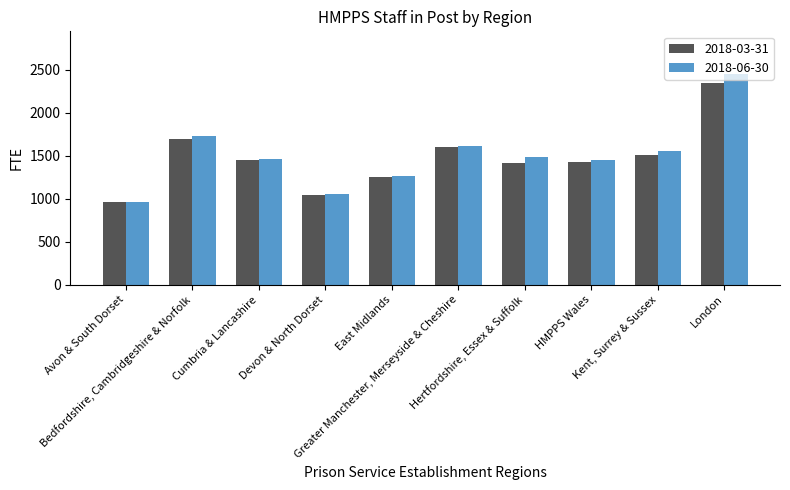

Which series changed the most between Cumbria & Lancashire and East Midlands?

2018-06-30